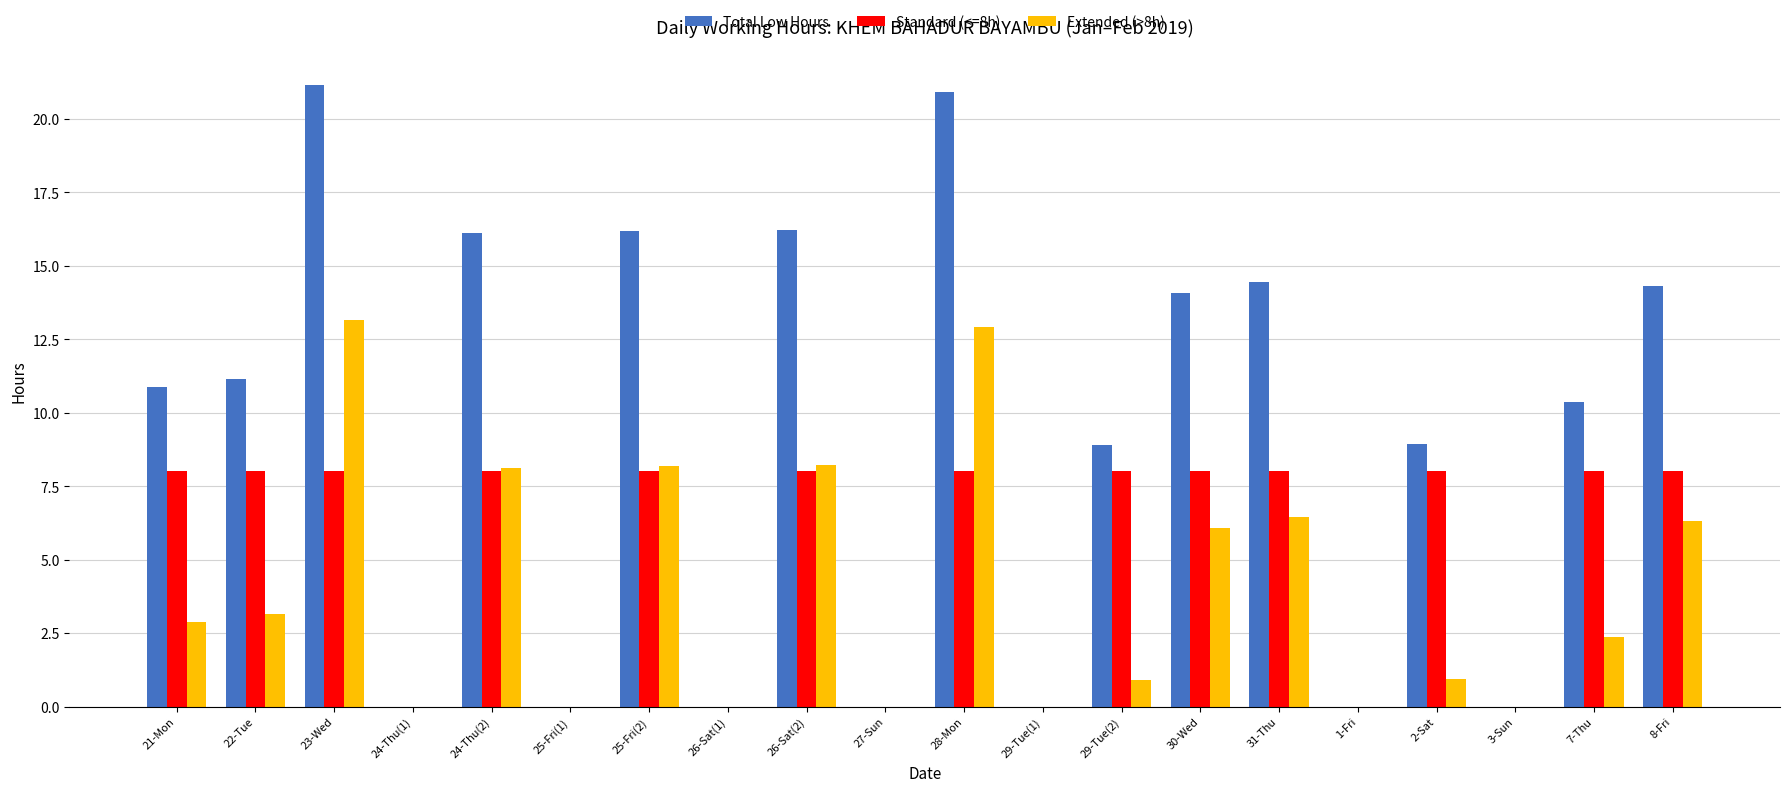

How many groups of bars are there?

20